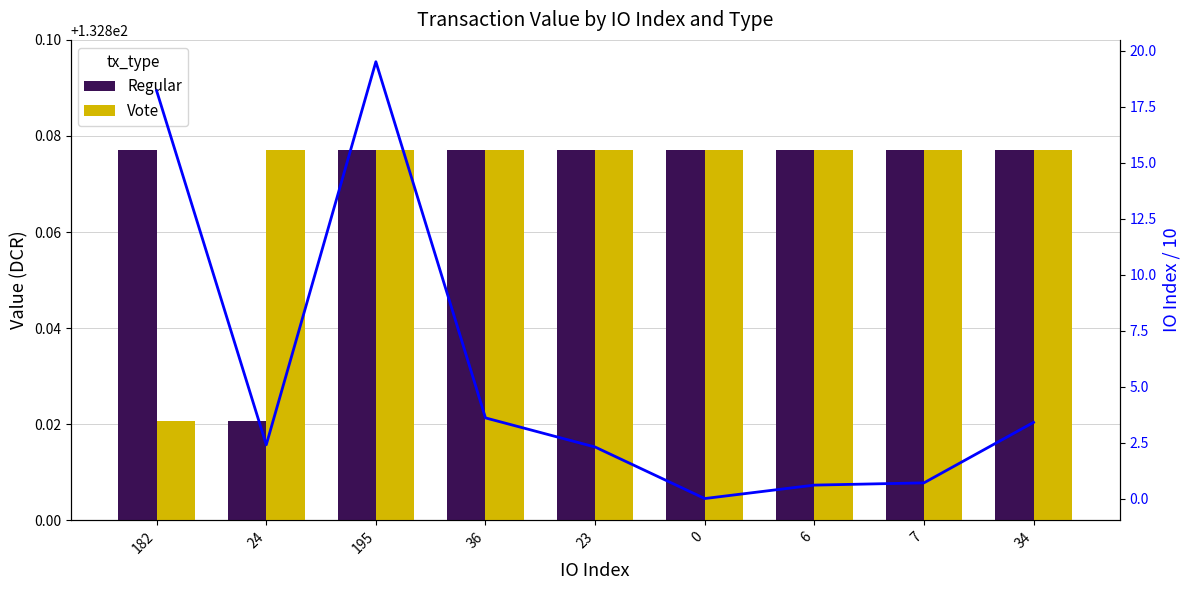

Rank the series by their maximum value, from highest to lowest.

Regular, Vote, IO Index / 10